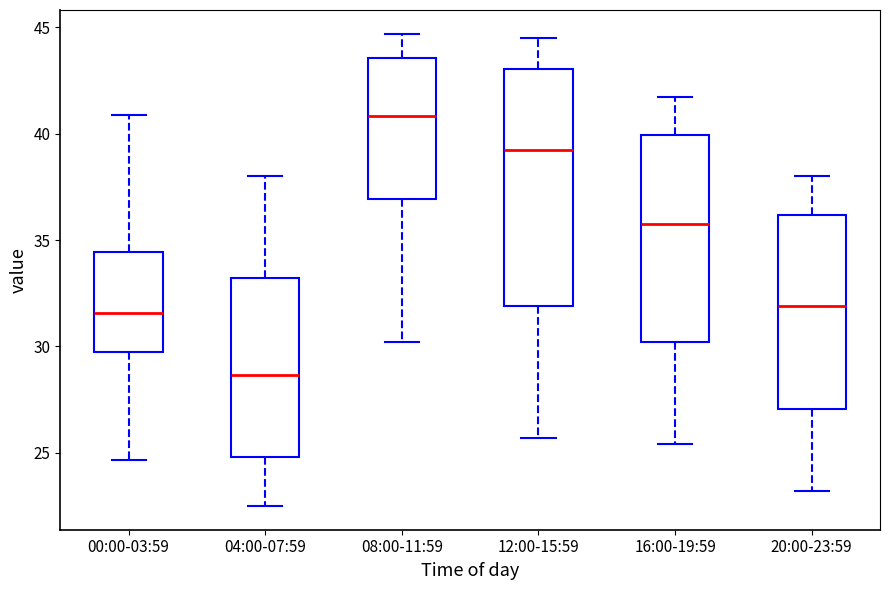

Reading left to right, read every box against the y-axis: the position of its median line, the range the box covers, and the ends of its whiskers. The values are not printed on the chart, so give them approximately, as read against the axis.

00:00-03:59: median 31.5, box 29.5 to 34.5, whiskers 24.5 to 41.0
04:00-07:59: median 28.5, box 25.0 to 33.0, whiskers 22.5 to 38.0
08:00-11:59: median 41.0, box 37.0 to 43.5, whiskers 30.0 to 44.5
12:00-15:59: median 39.5, box 32.0 to 43.0, whiskers 25.5 to 44.5
16:00-19:59: median 36.0, box 30.0 to 40.0, whiskers 25.5 to 41.5
20:00-23:59: median 32.0, box 27.0 to 36.0, whiskers 23.0 to 38.0